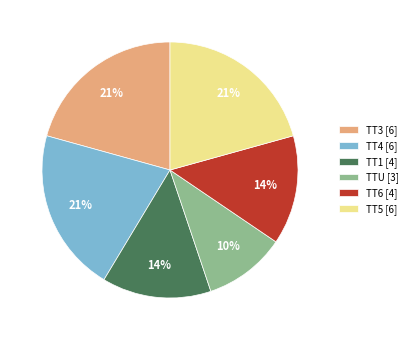

To the nearest percent, what percentage of the pie is TT5 [6]?

21%